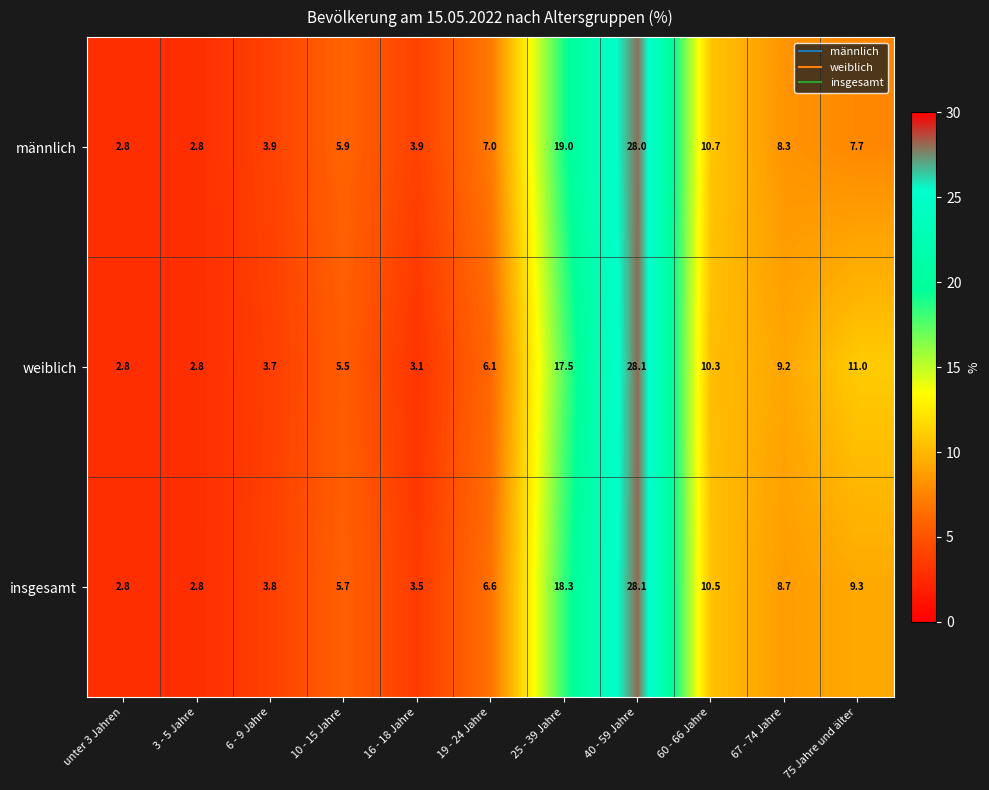

Which series changed the most between 40 - 59 Jahre and 67 - 74 Jahre?

männlich